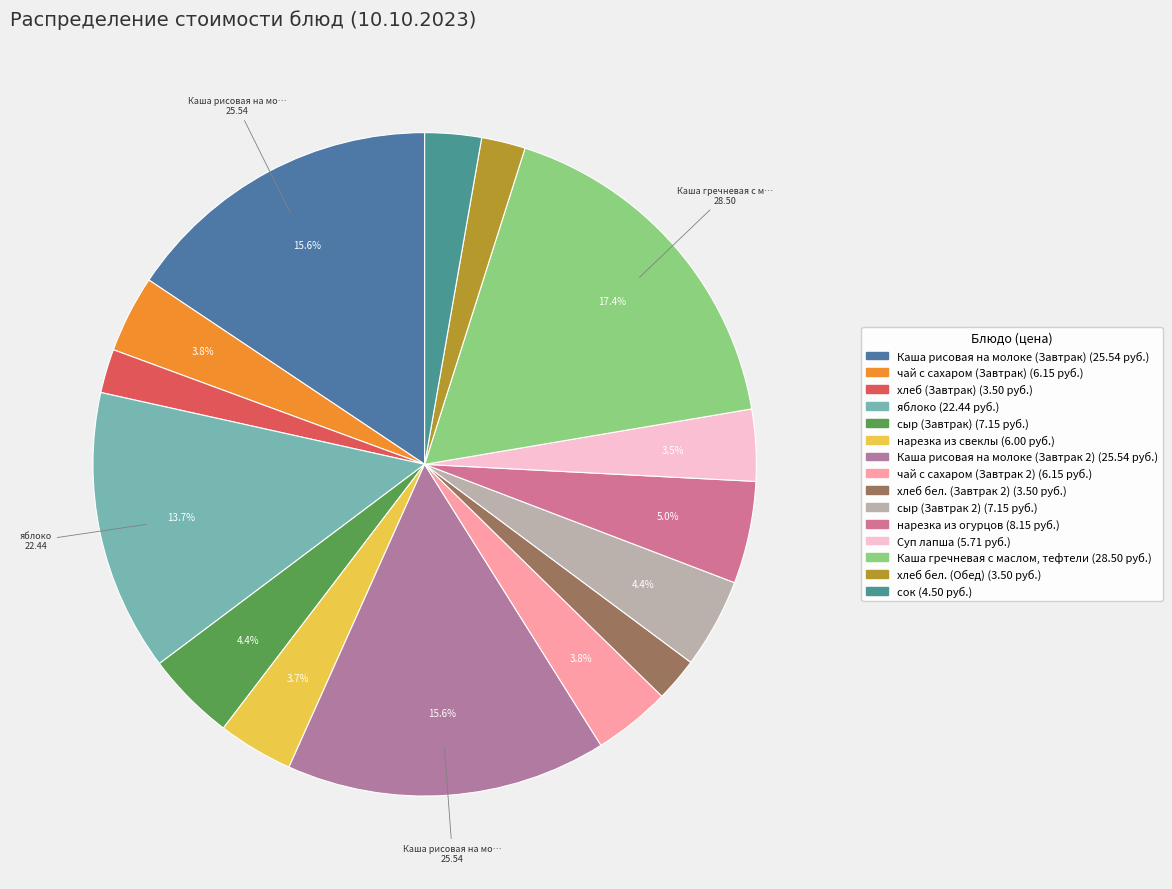

How many segments does this pie chart have?

15